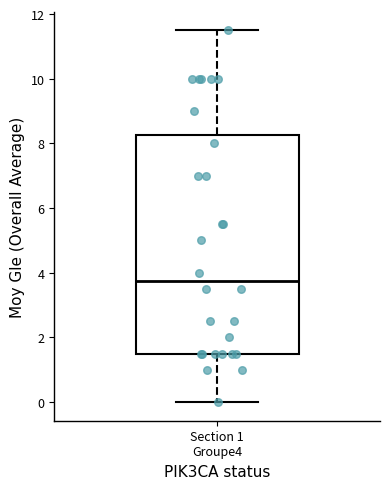

Where does the lower whisker of the box for Section 1 Groupe4 end on the y-axis? The values are not printed on the chart, so give them approximately, as read against the axis.

0.0